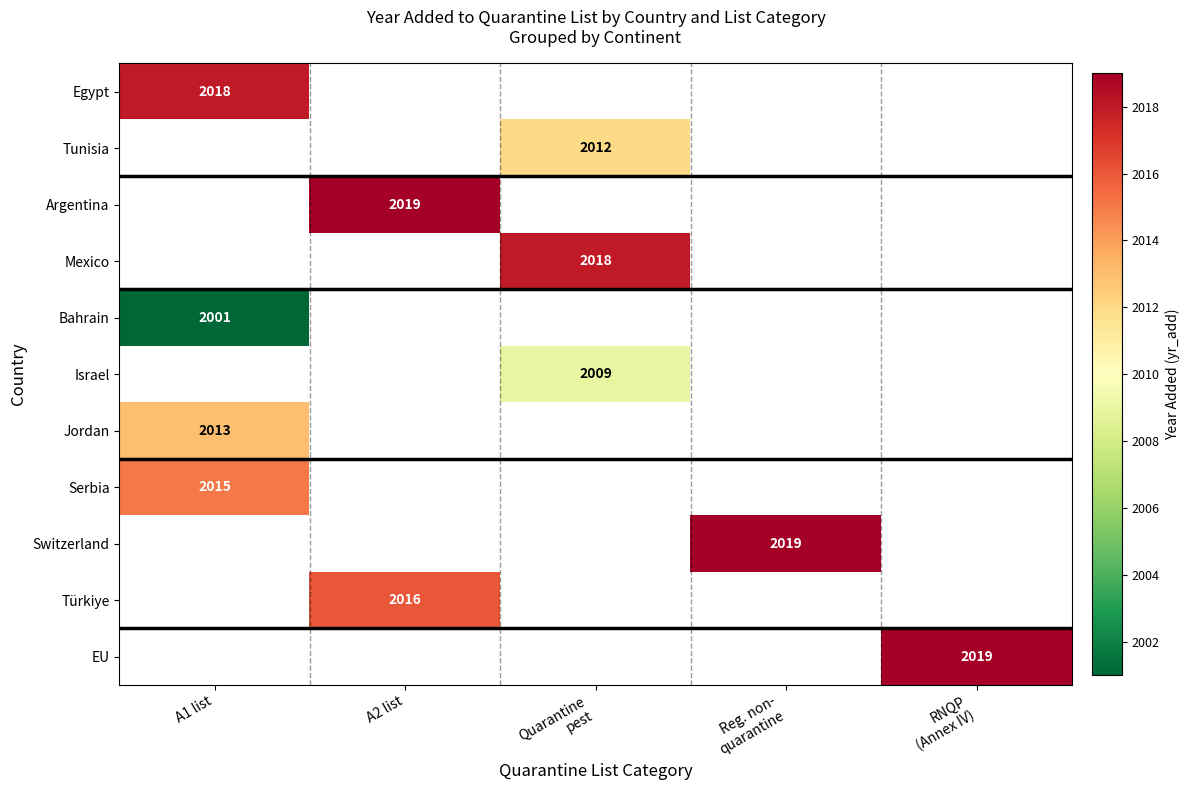

The value of Serbia at A1 list is 2015. True or false?

True